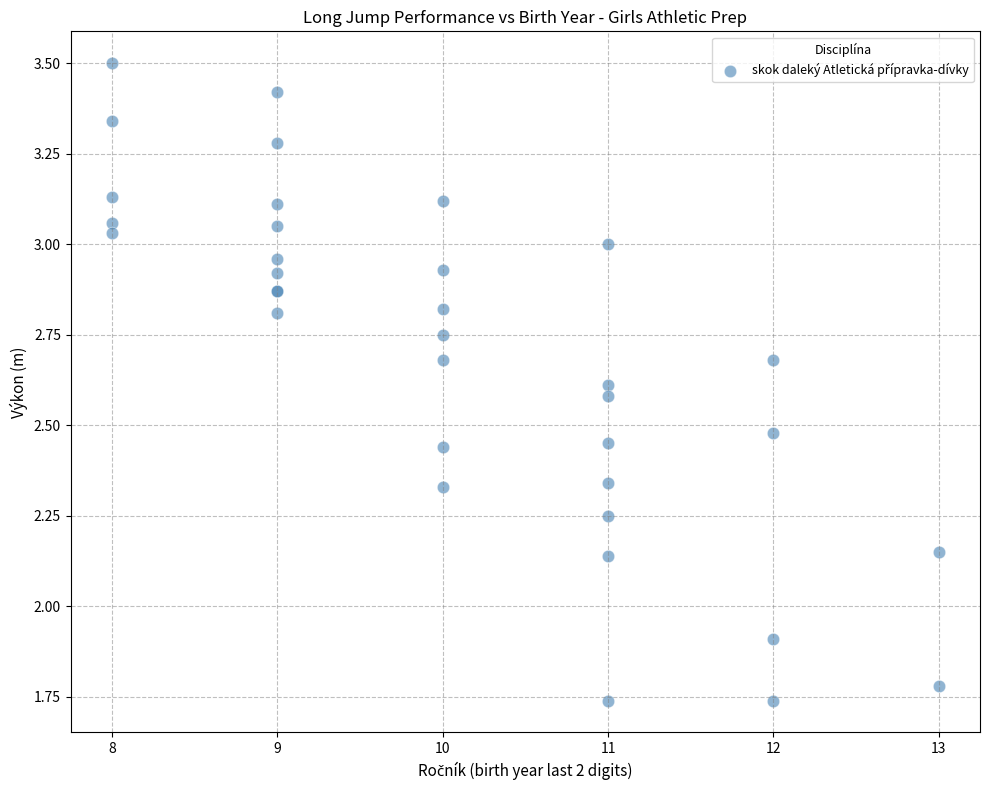

What Y value in the scatter plot is closest to 2?

1.9